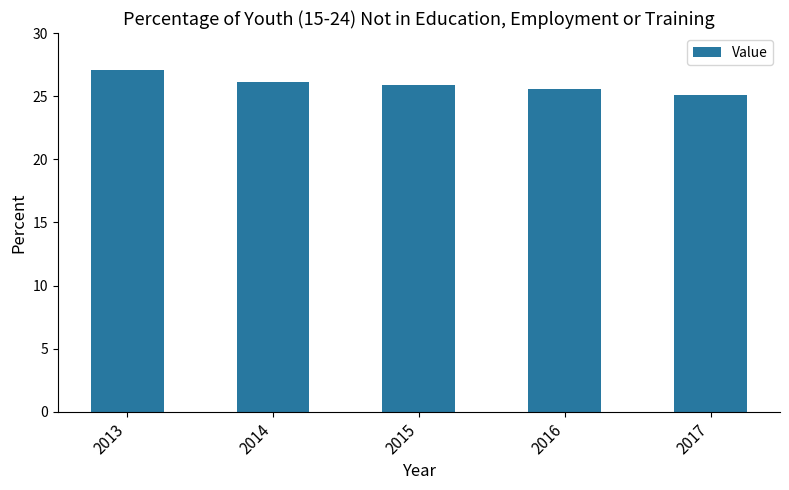

What is the greatest value displayed?

27.1